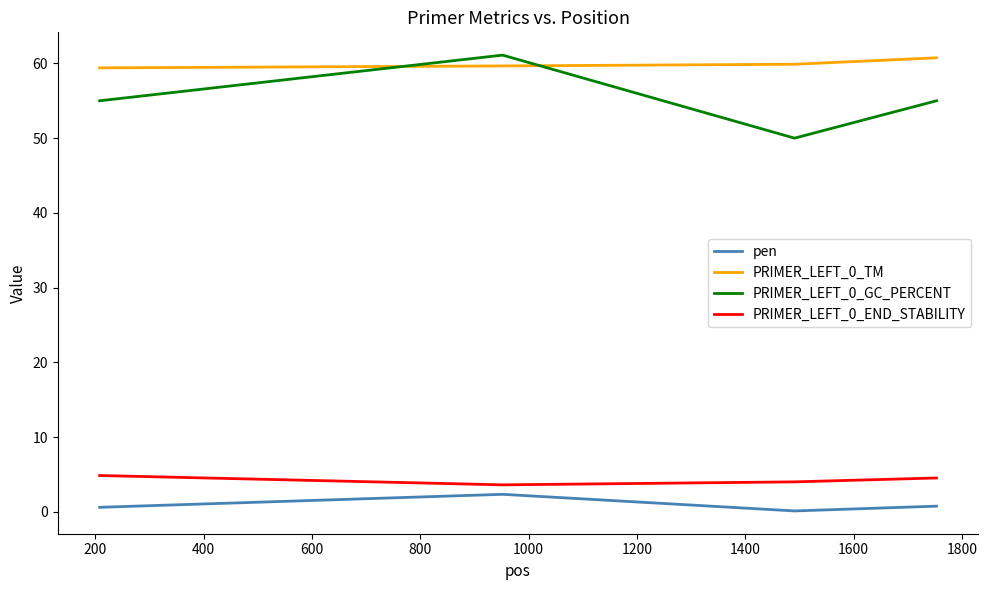

What is the difference between the second highest and second lowest values in the pen series?

0.2